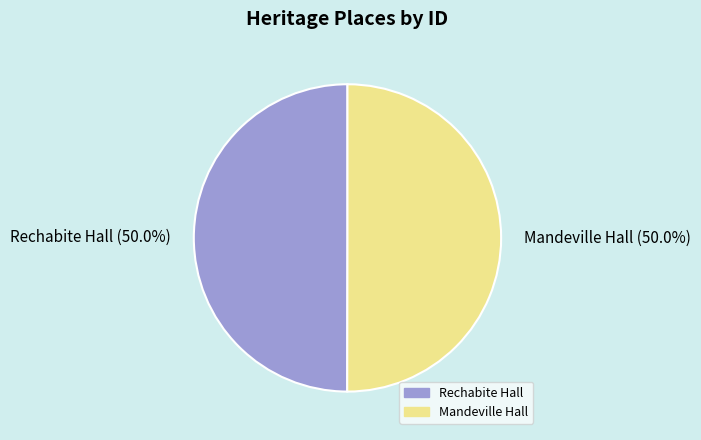

Approximately how many times larger is the value at Rechabite Hall (50.0%) compared to Mandeville Hall (50.0%)?

1.0